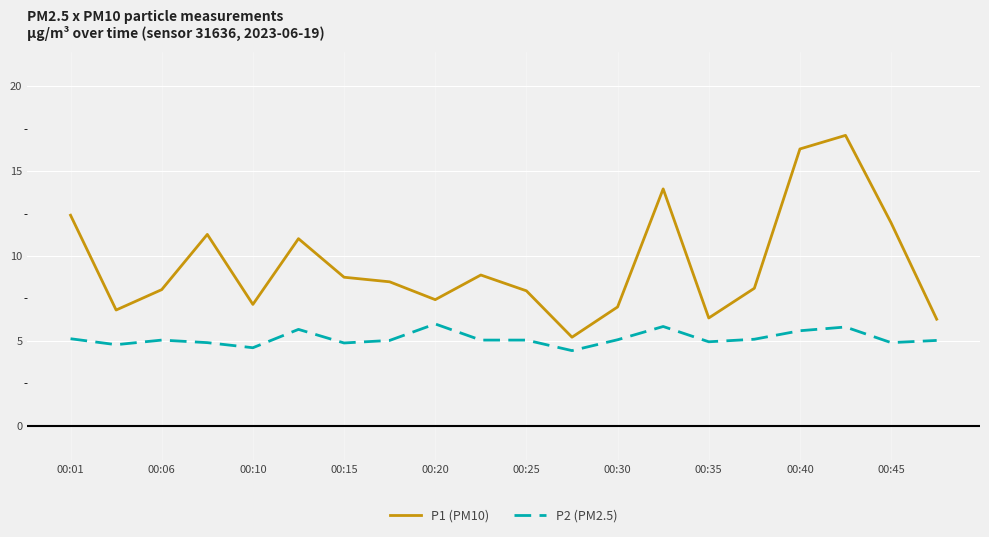

True or false: P1 (PM10) and P2 (PM2.5) cross at least once.

False